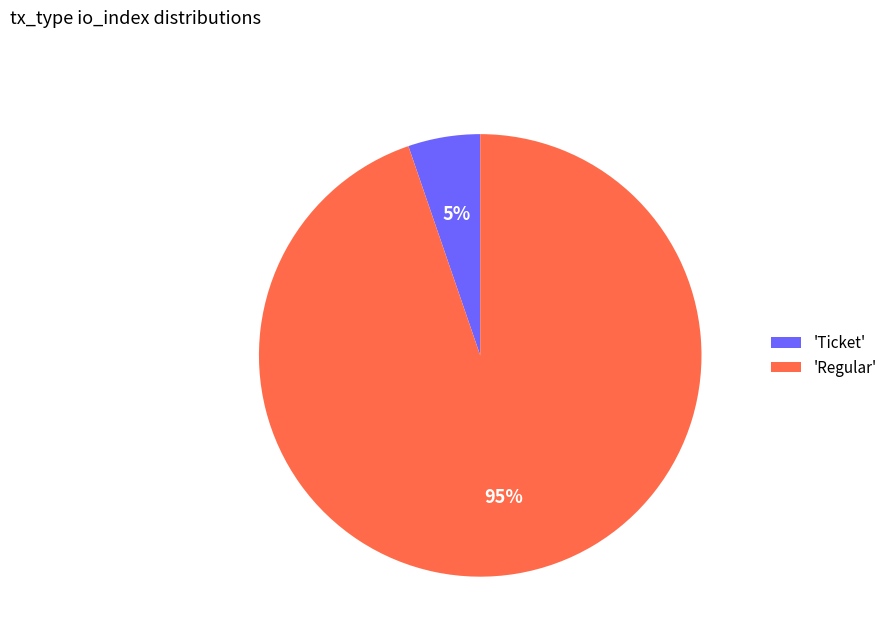

Which slice is the largest?

'Regular'